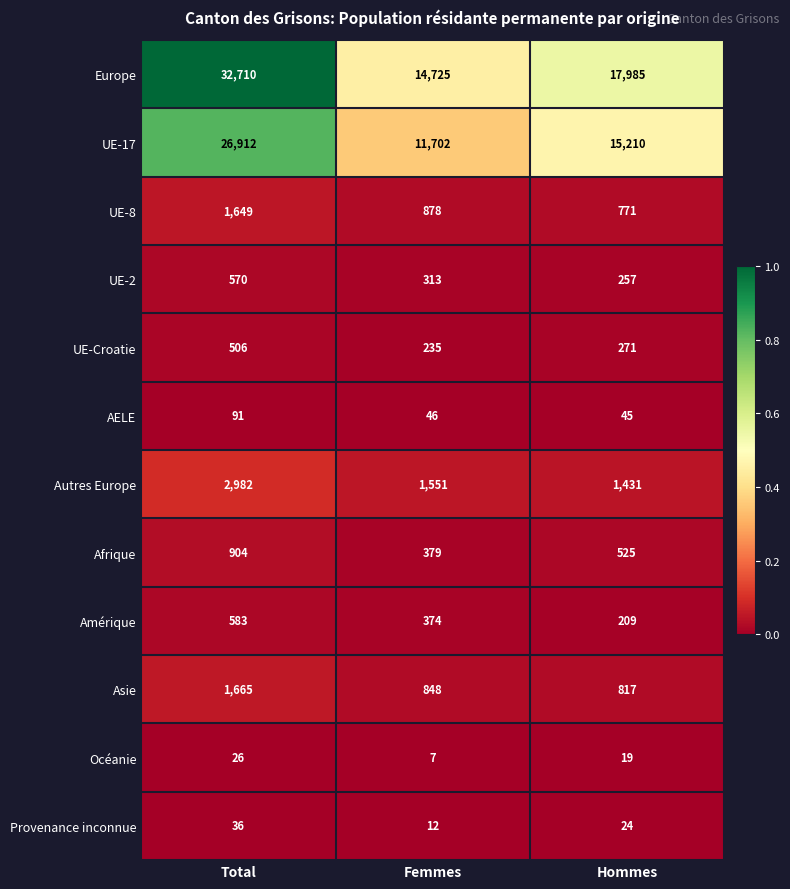

What is the total value across all series at Total?

68634